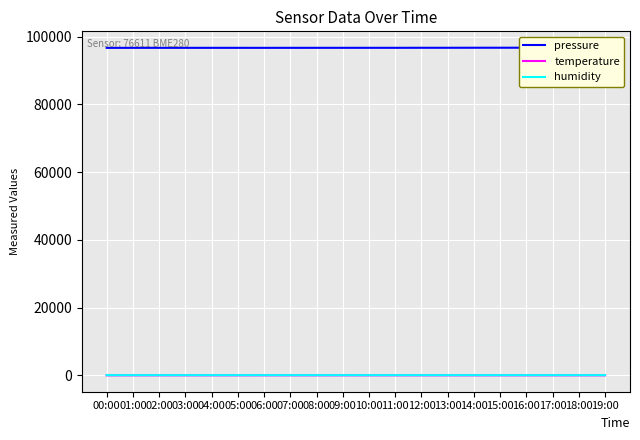

Is this an area chart (filled region under the line)?

No